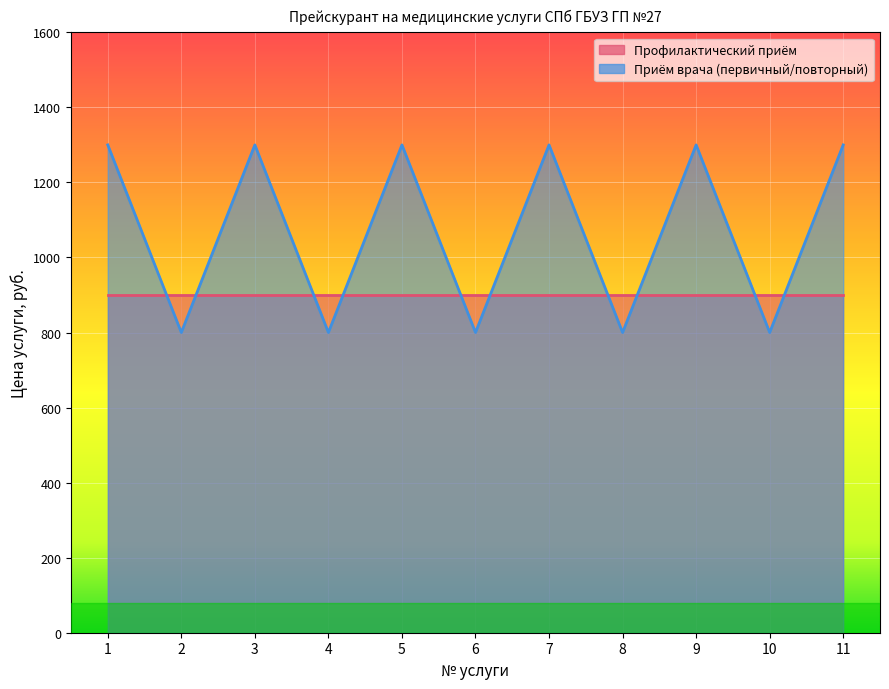

Rank the categories by value from lowest to highest.

2, 4, 6, 8, 10, 1, 3, 5, 7, 9, 11